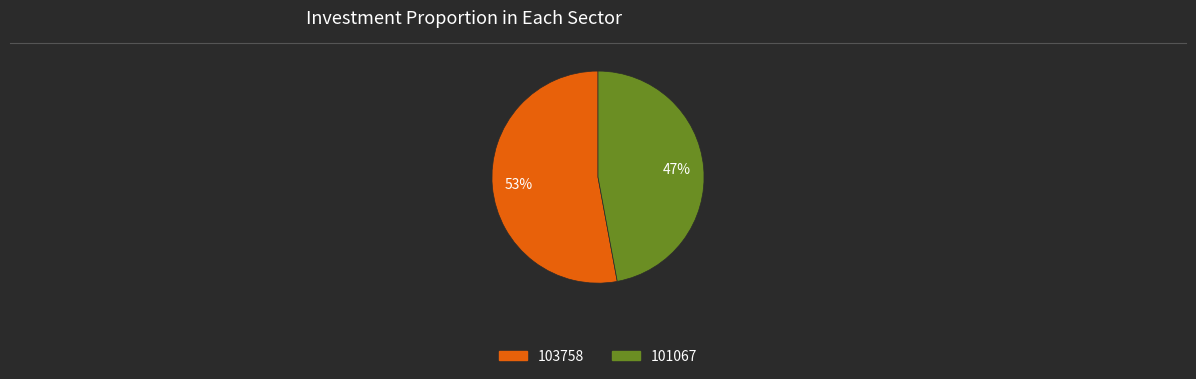

The 101067 slice represents 47% of the pie. True or false?

True